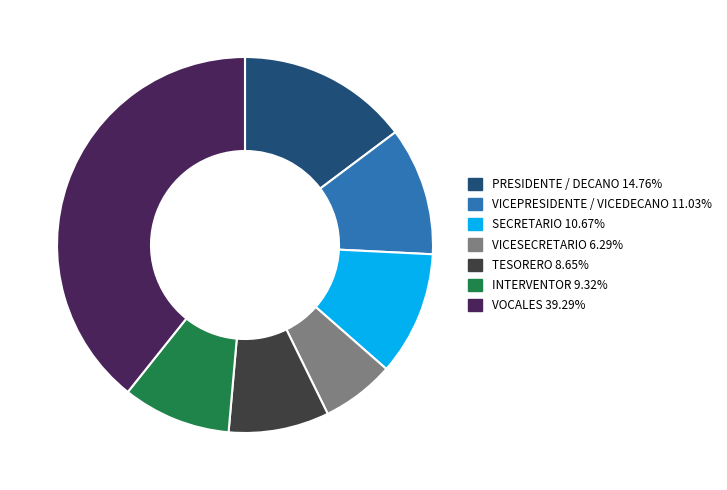

Which category has the smallest portion of the pie?

VICESECRETARIO